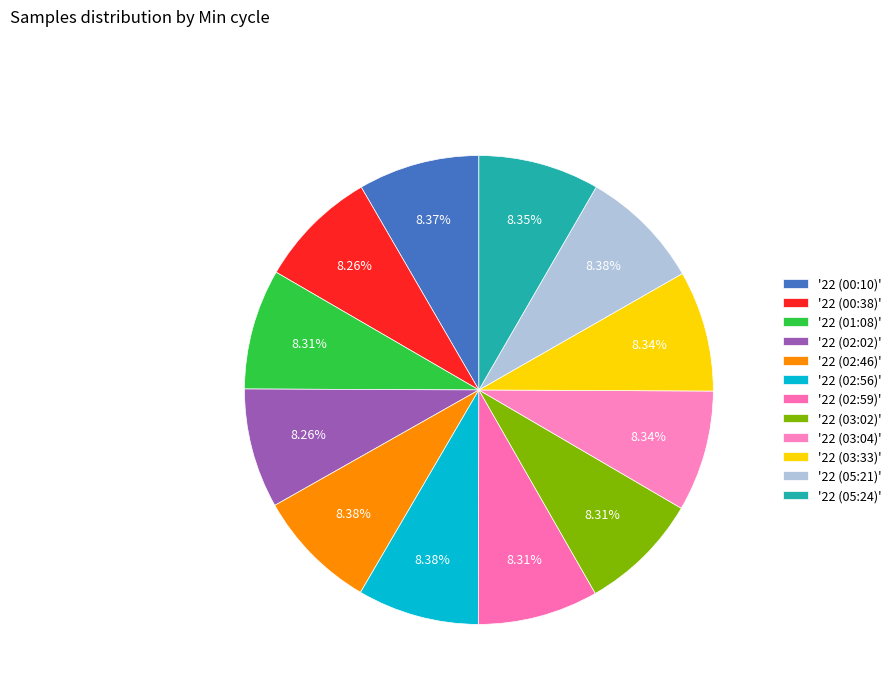

Is there a majority slice in this chart?

No